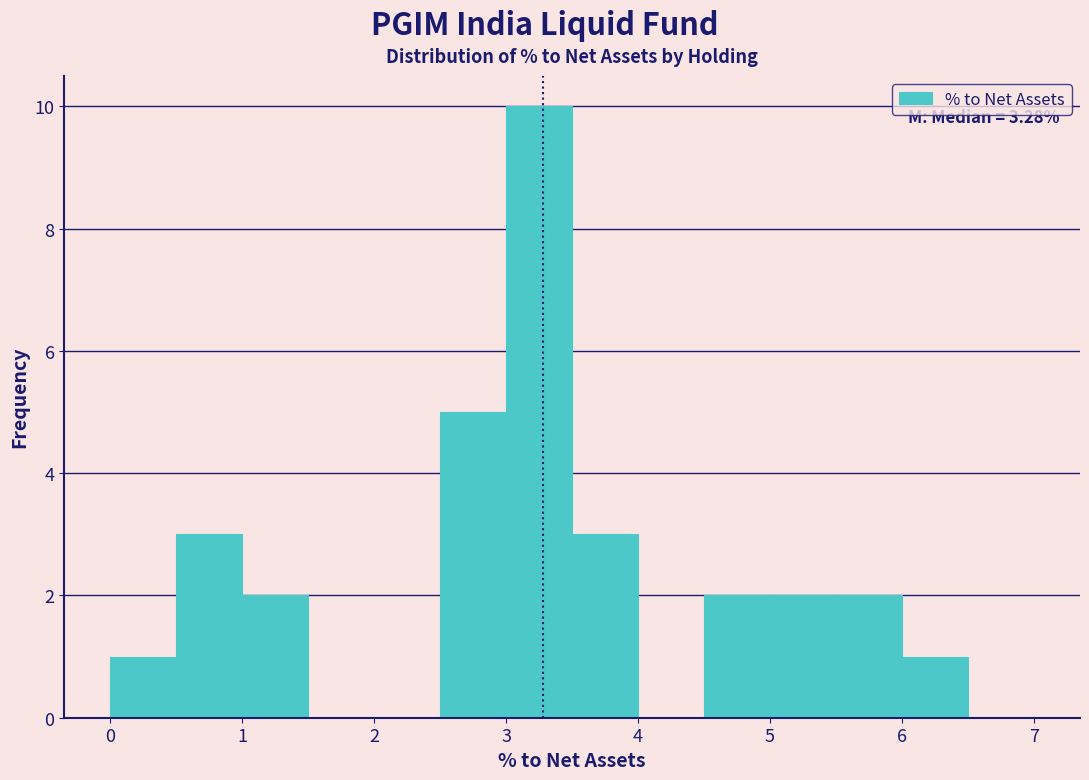

Which range on the x-axis has the tallest bar?

3.0 to 3.5